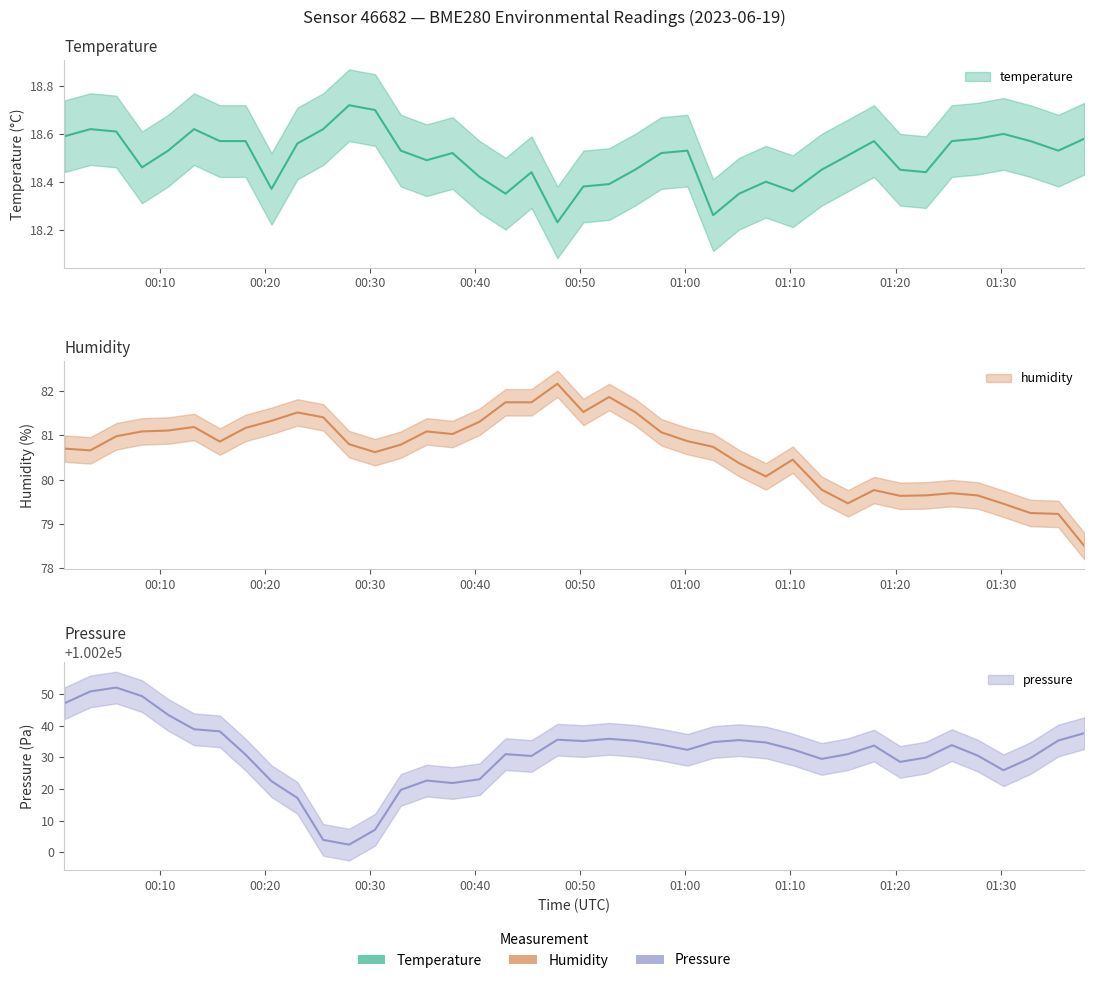

Where is the first local maximum for humidity?

2023-06-19T00:13:16